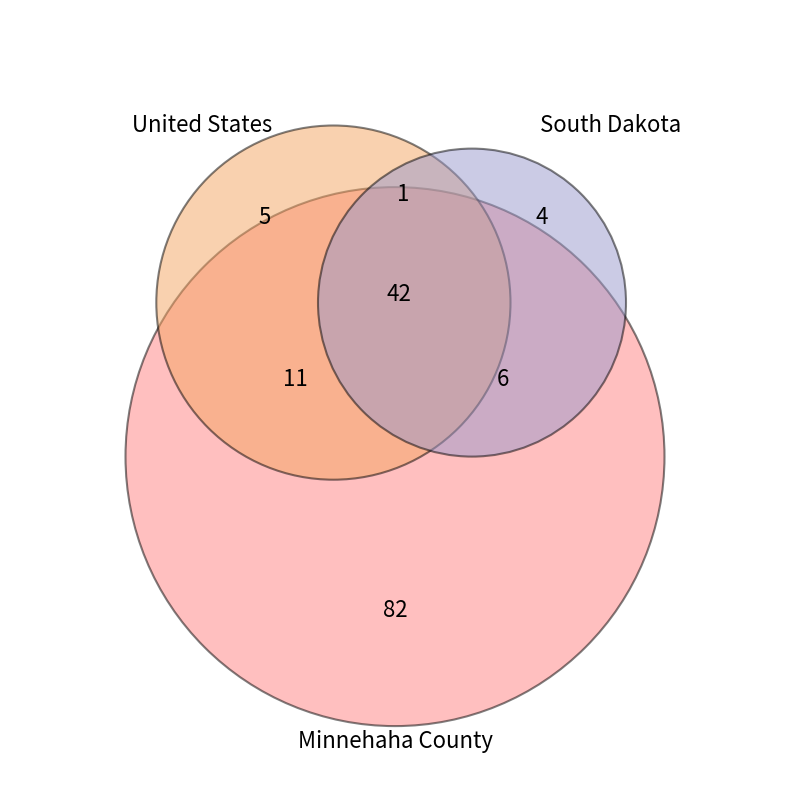

Count the number of slices in the pie.

3